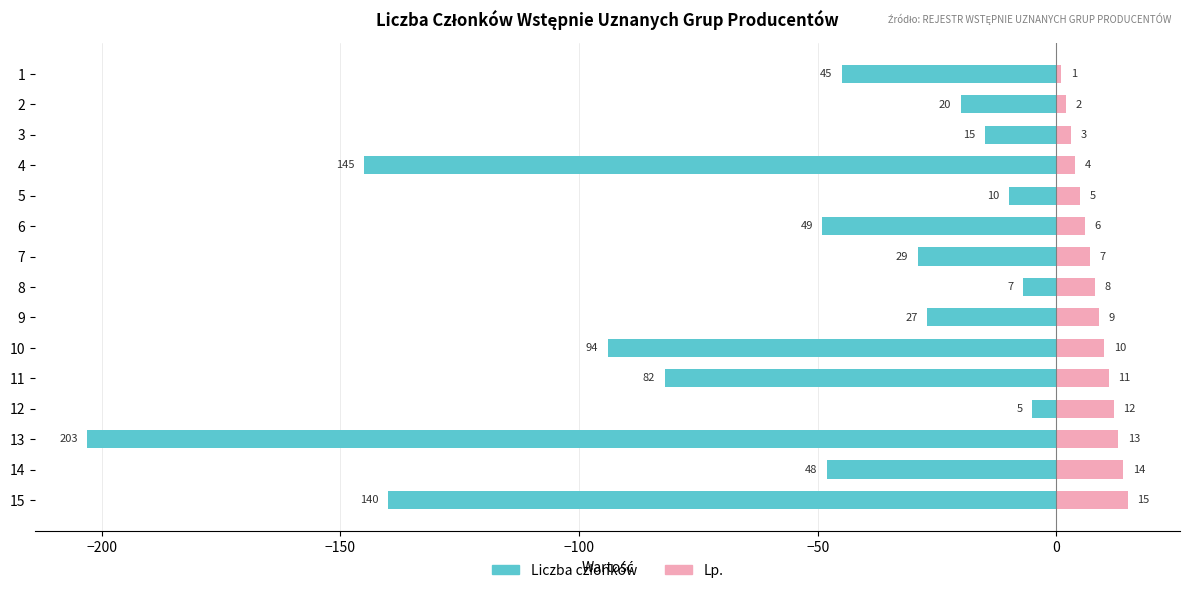

How many categories are shown in the chart?

15